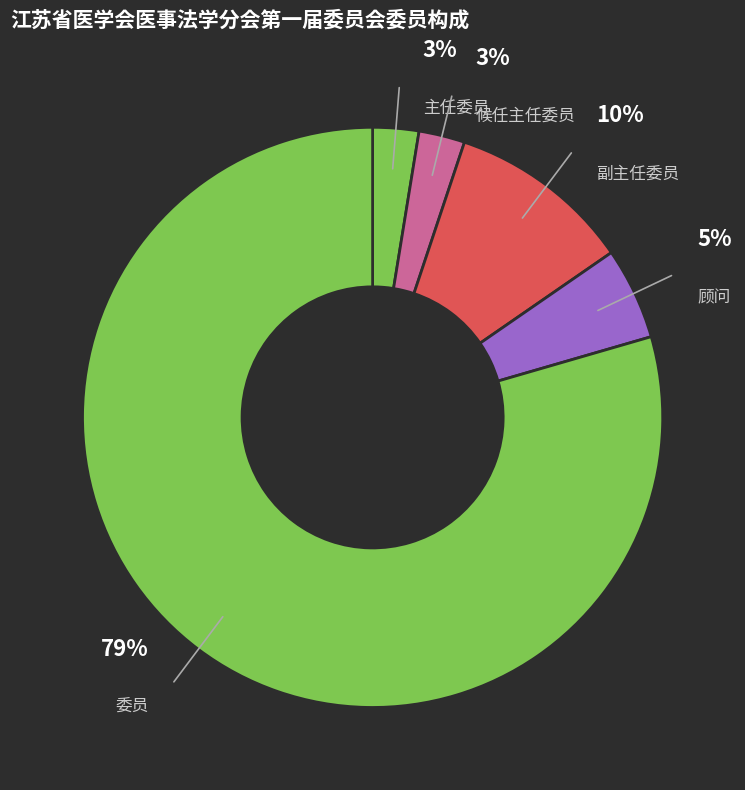

Is it true that 副主任委员 is 1% of the pie?

False